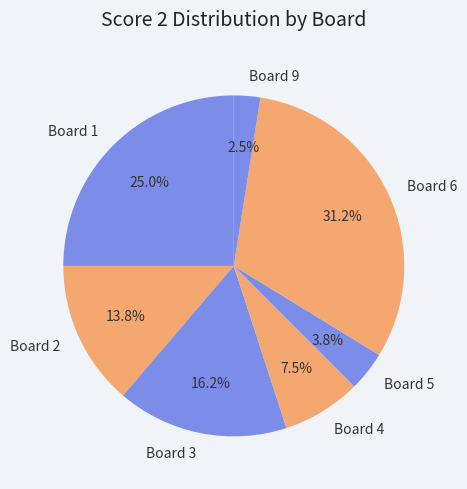

To the nearest percent, what is the difference between the Board 3 and Board 1 slice percentages?

9%